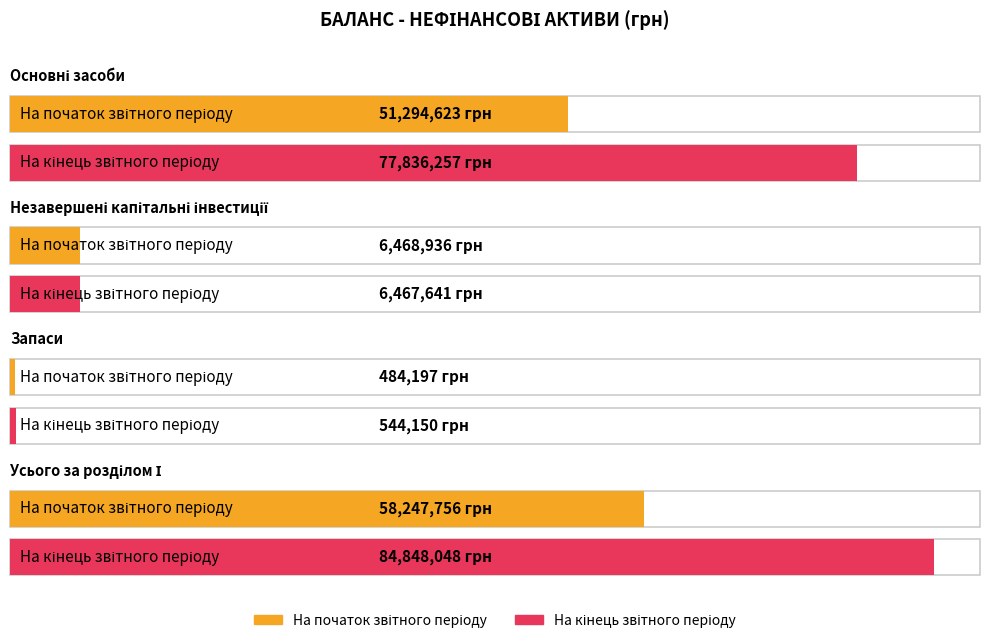

How many values in the На початок звітного періоду series exceed 51294623?

1